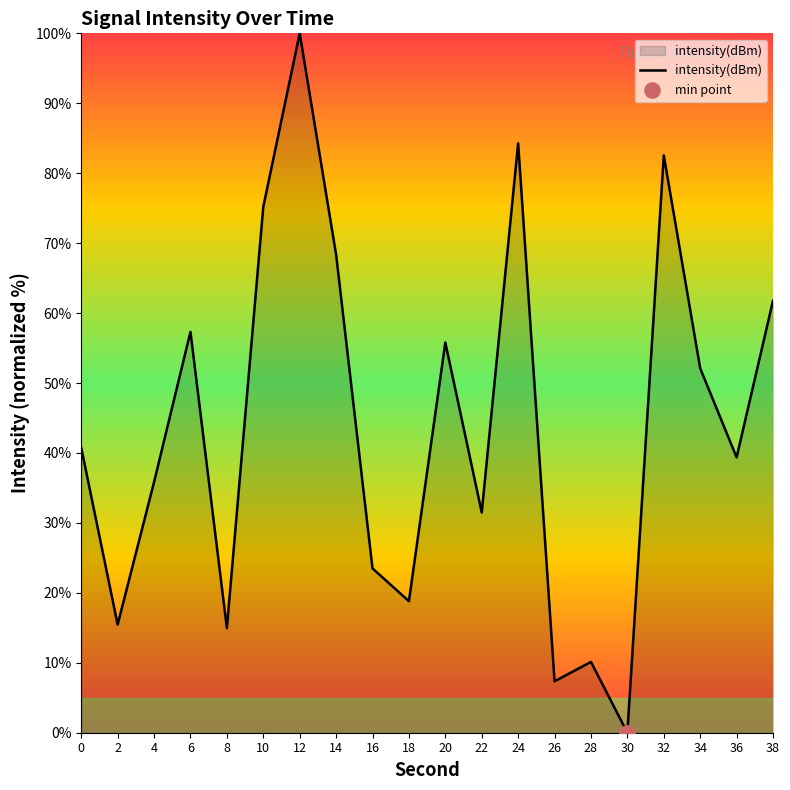

What is the change in value from 4 to 14?

+32.5